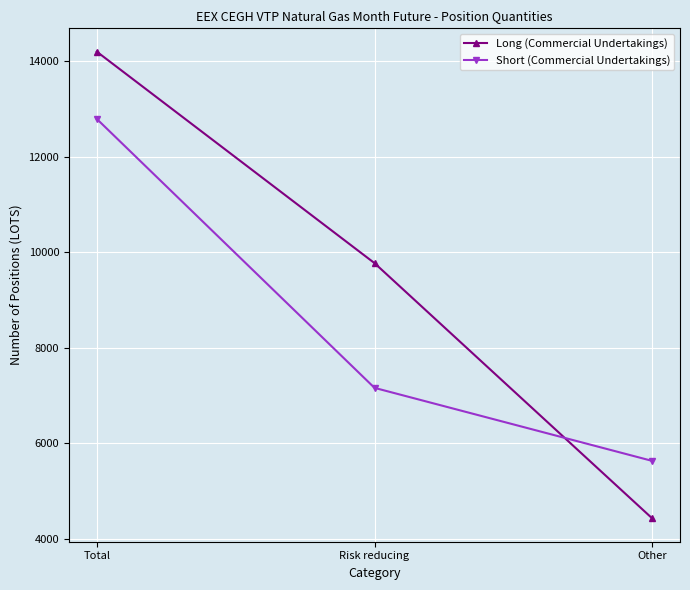

What is the spread (max minus min) of values at Total?

1408